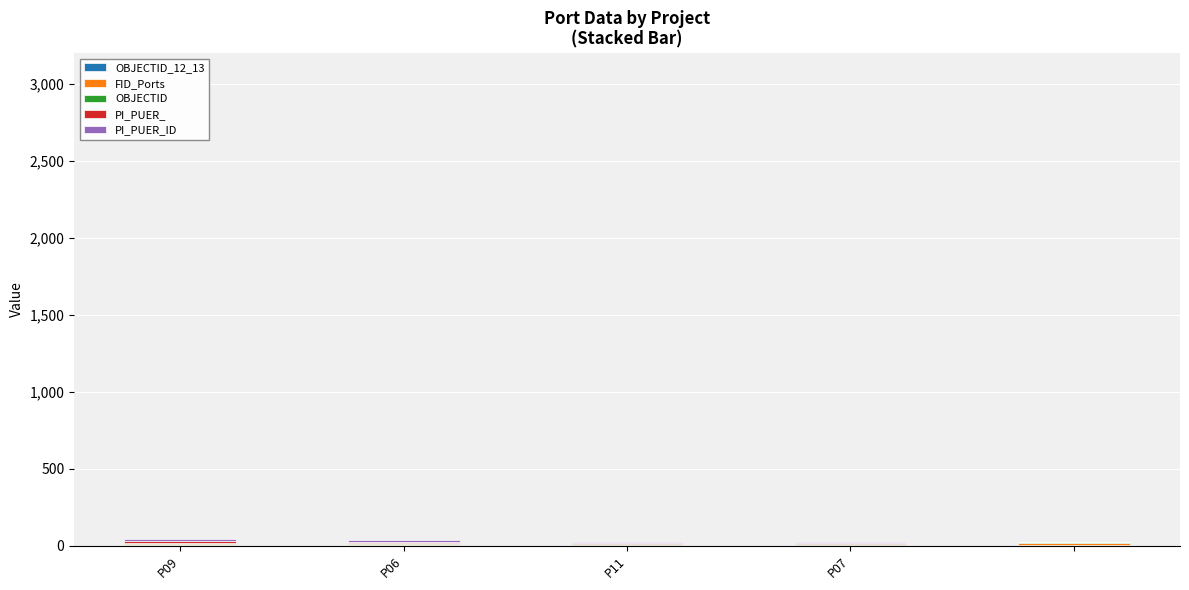

Are the bars grouped side by side (vs. stacked)?

No